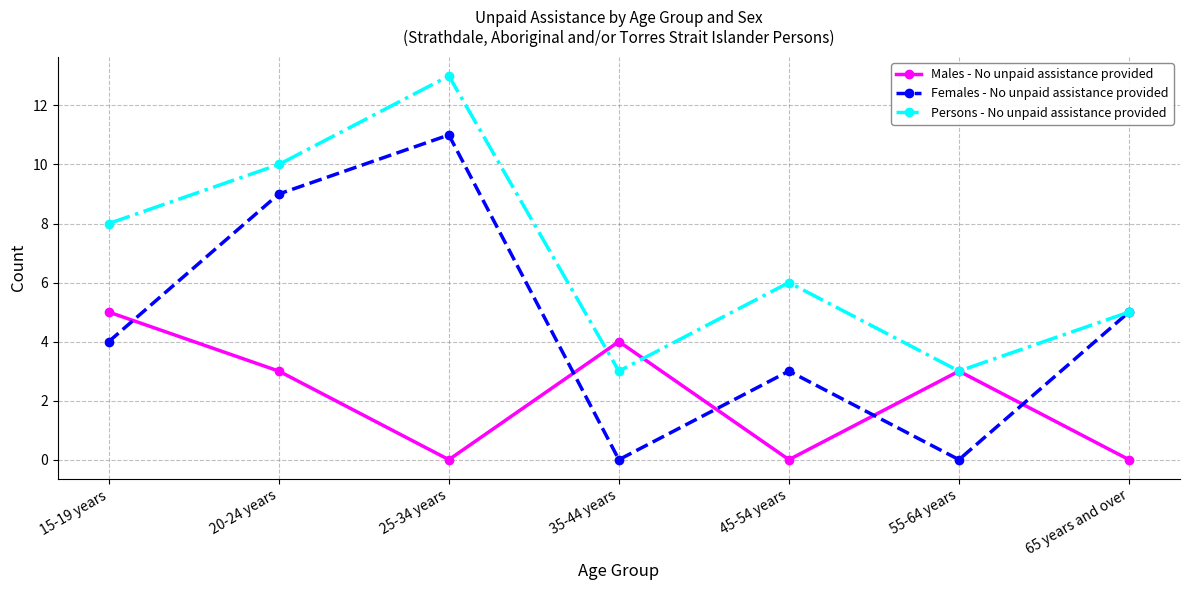

Reading right to left, list all the values displayed in this chart.

Males - No unpaid assistance provided: 0	3	0	4	0	3	5
Females - No unpaid assistance provided: 5	0	3	0	11	9	4
Persons - No unpaid assistance provided: 5	3	6	3	13	10	8